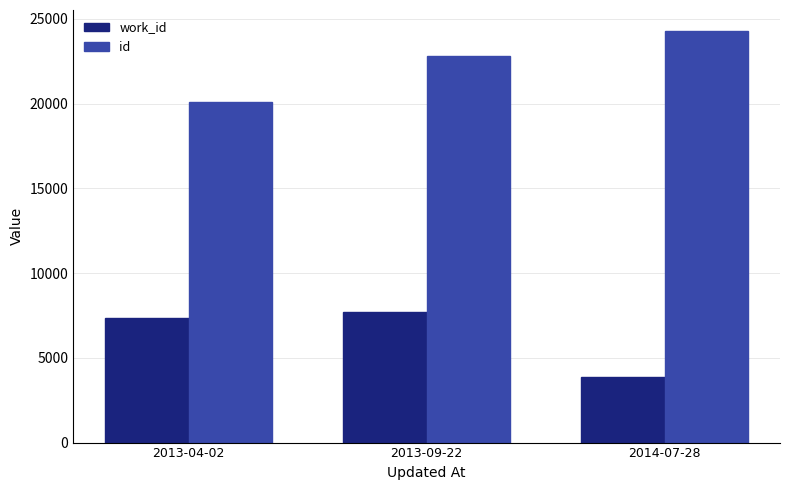

What is the label of the 2nd bar from the right?

2013-09-22